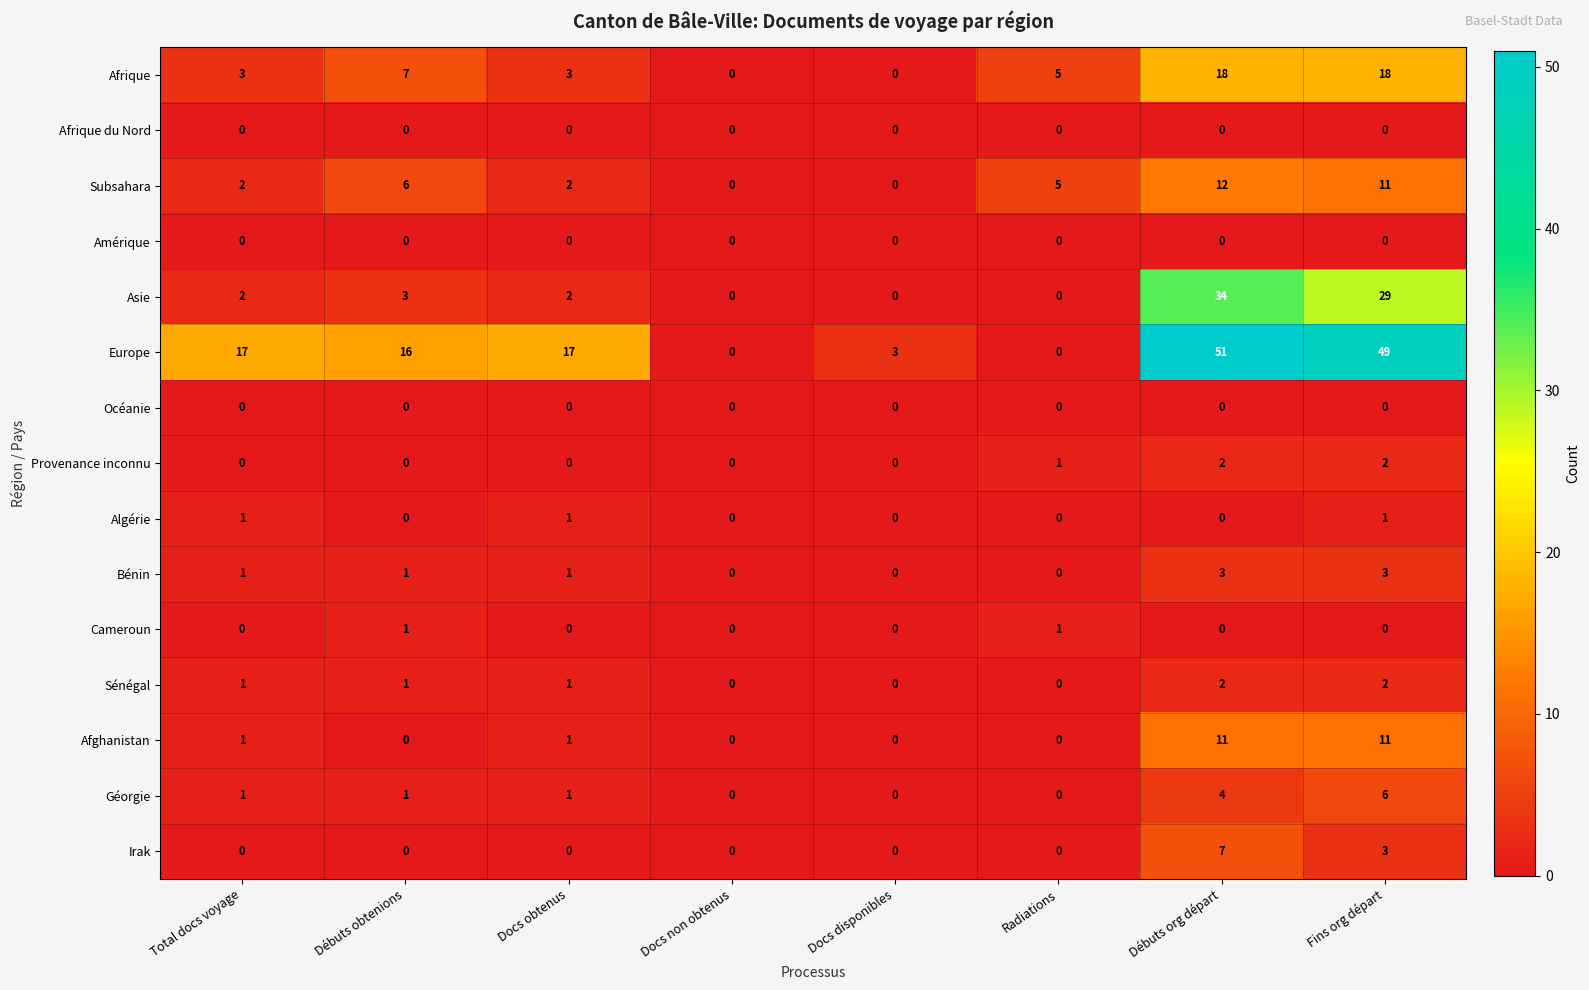

At which label does Subsahara first exceed 5?

Débuts obtenions